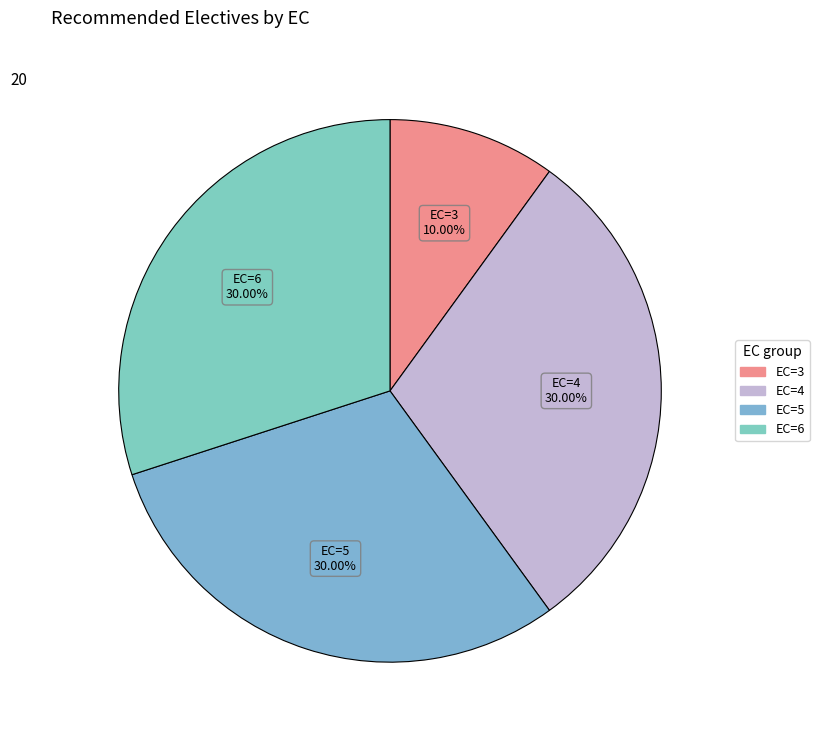

How many segments does this pie chart have?

4